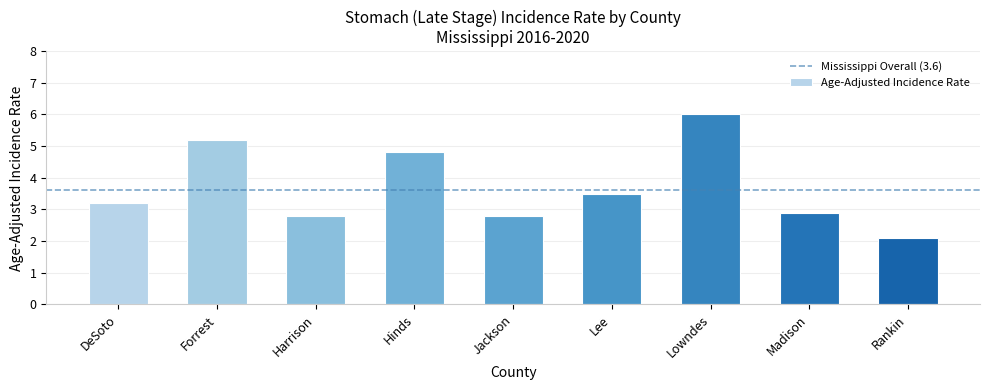

Is it true that the value at Rankin is 2.1?

True